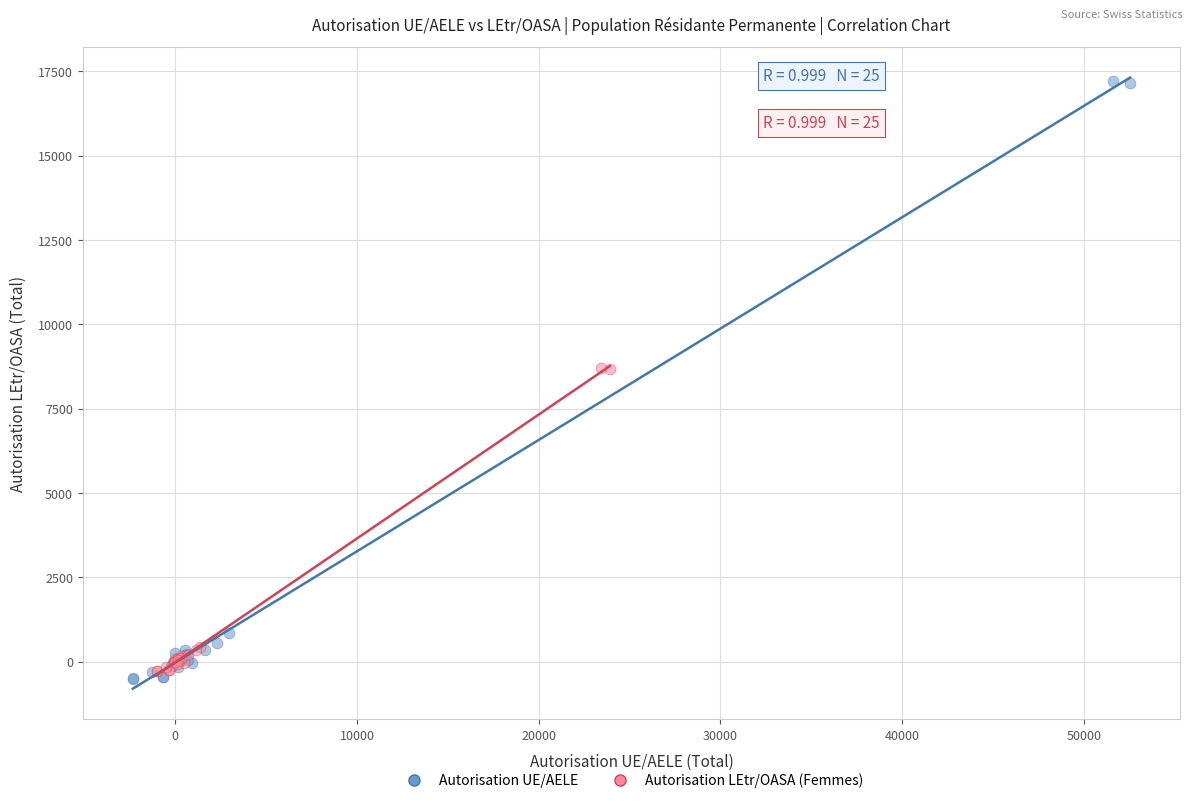

What are all the series names shown in the legend?

Autorisation UE/AELE, Autorisation LEtr/OASA (Femmes)